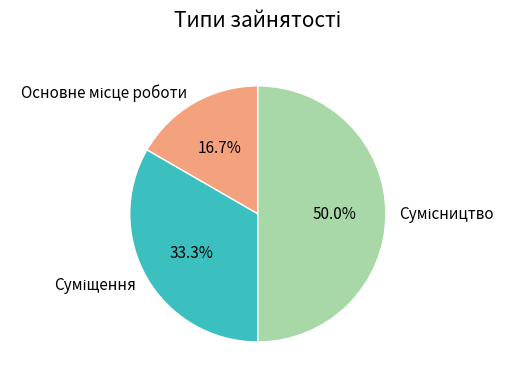

How many slices are in this pie chart?

3